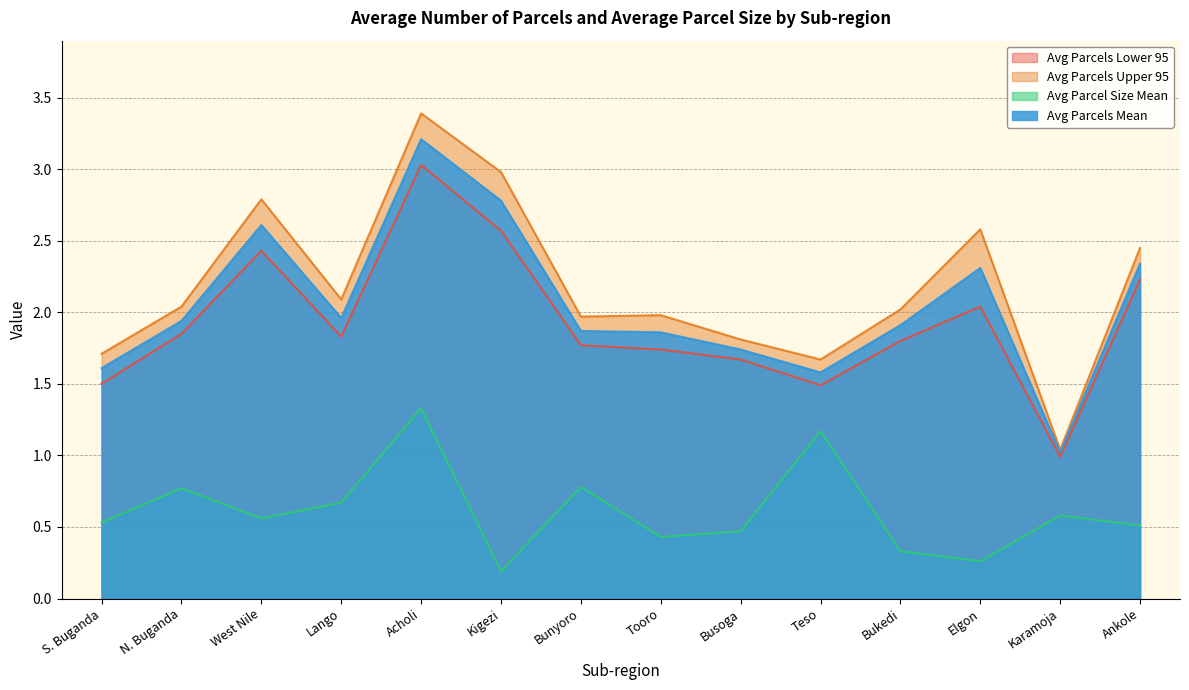

Which category has the highest value in the Avg Parcels Upper 95 series?

Acholi